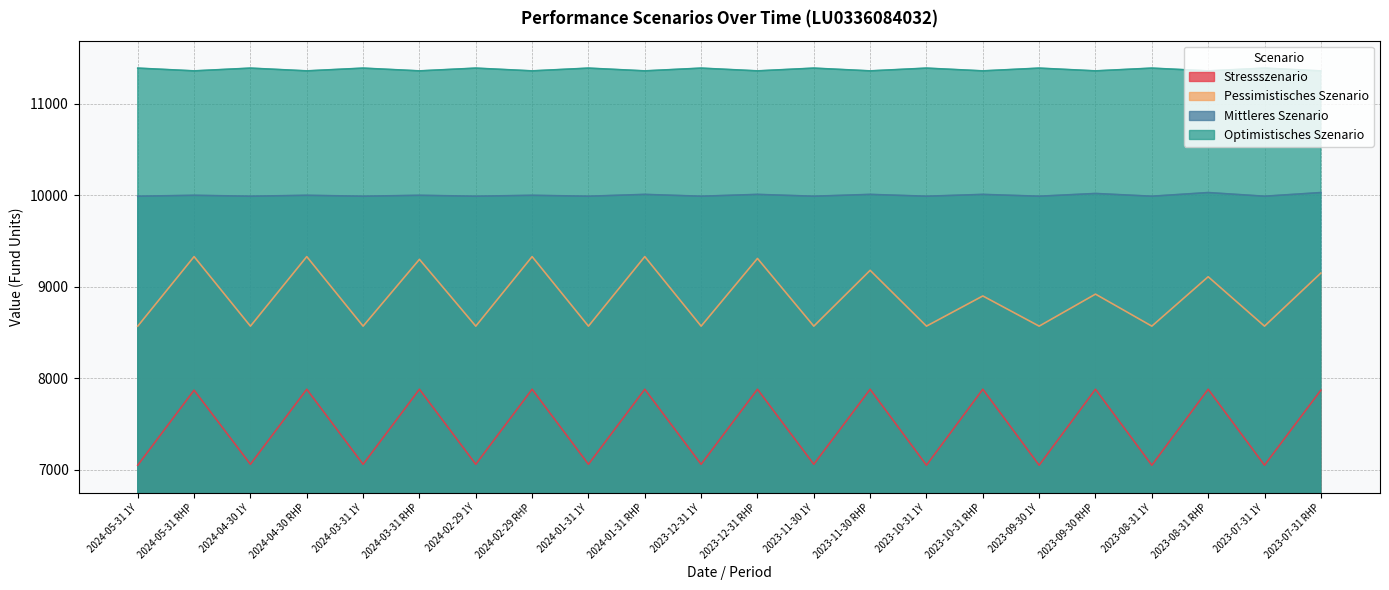

True or false: Stressszenario has a value of 7880 at 2023-08-31 RHP.

True